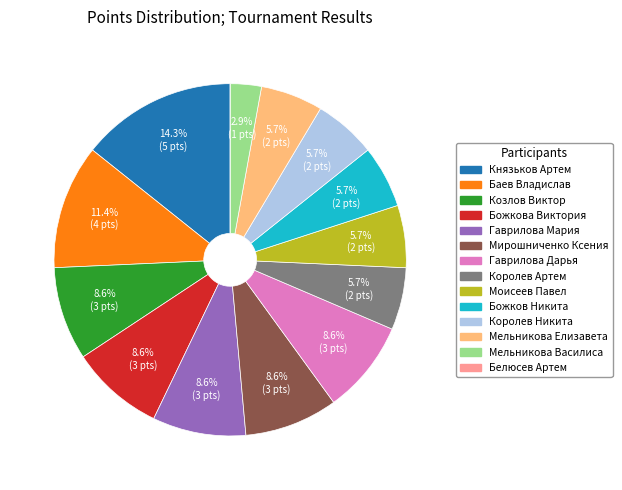

Which slice is the largest?

Князьков Артем